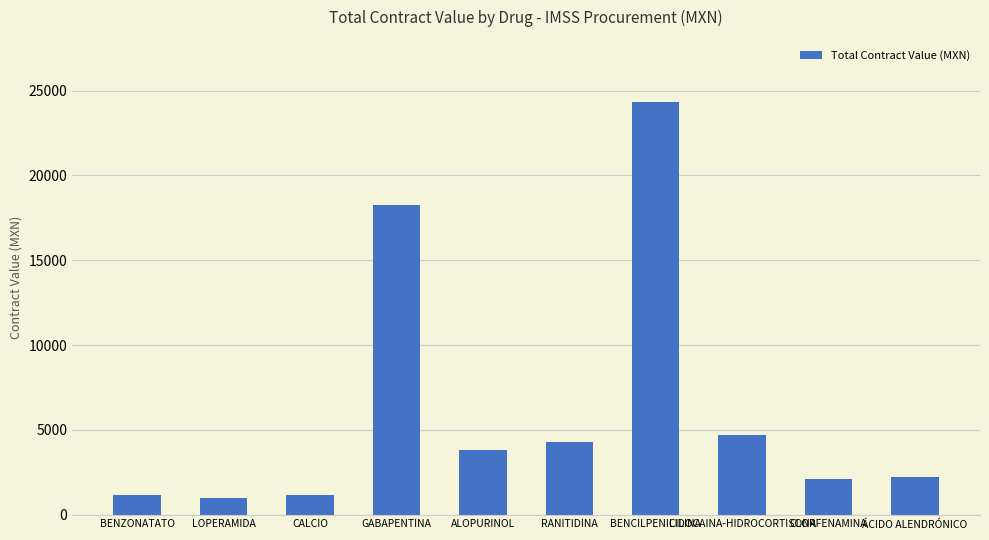

The chart shows a value of 1000.0 at LOPERAMIDA. True or false?

True